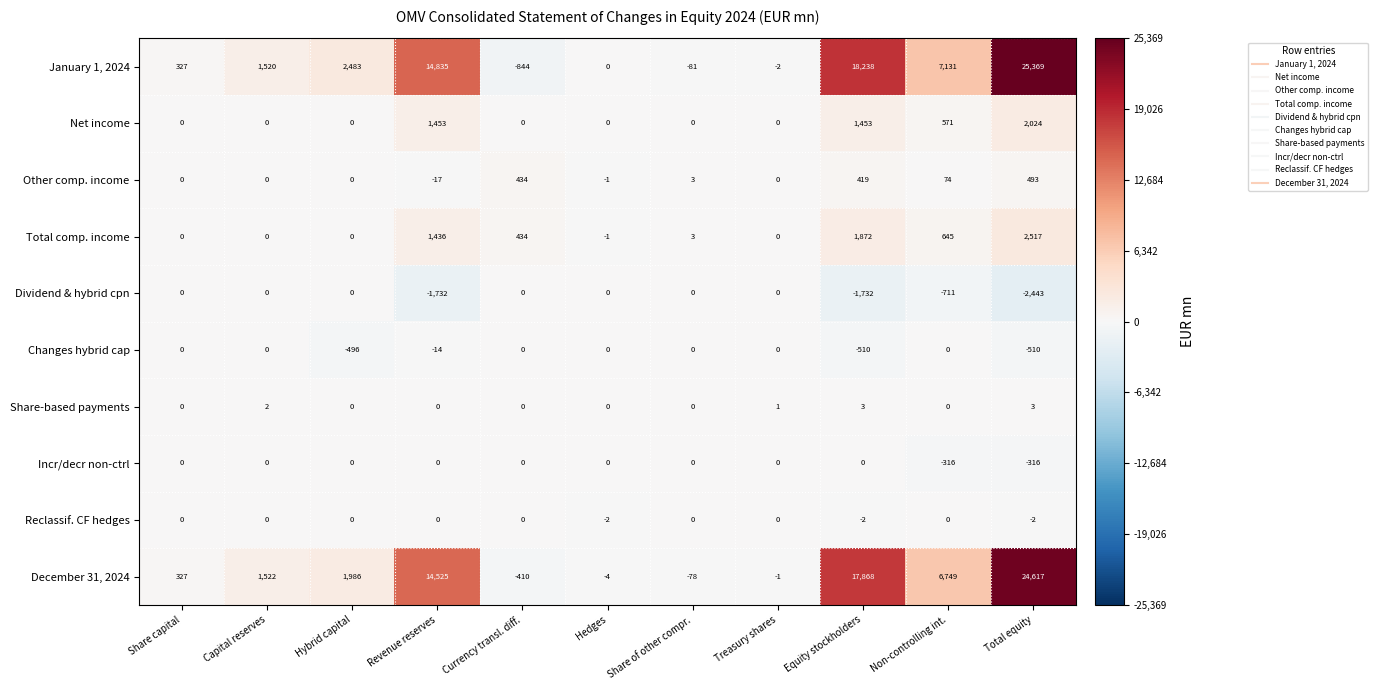

What is the difference between the maximum and minimum values in the December 31, 2024 series?

25027